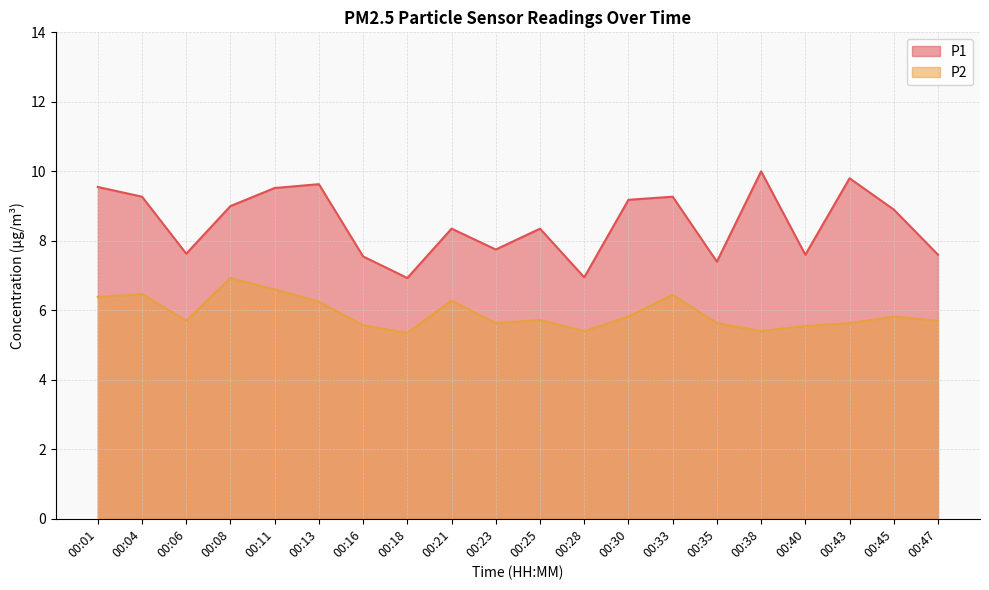

True or false: P1 and P2 intersect in this chart.

False